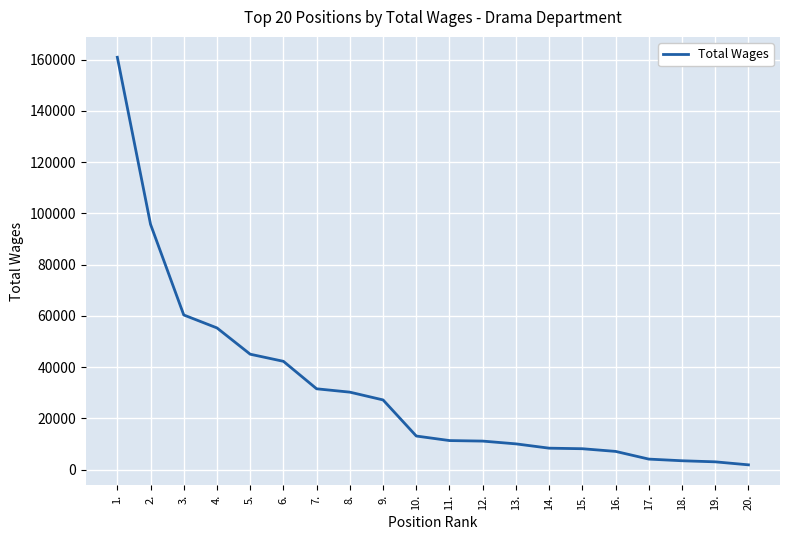

What is the difference between the maximum and minimum values?

159072